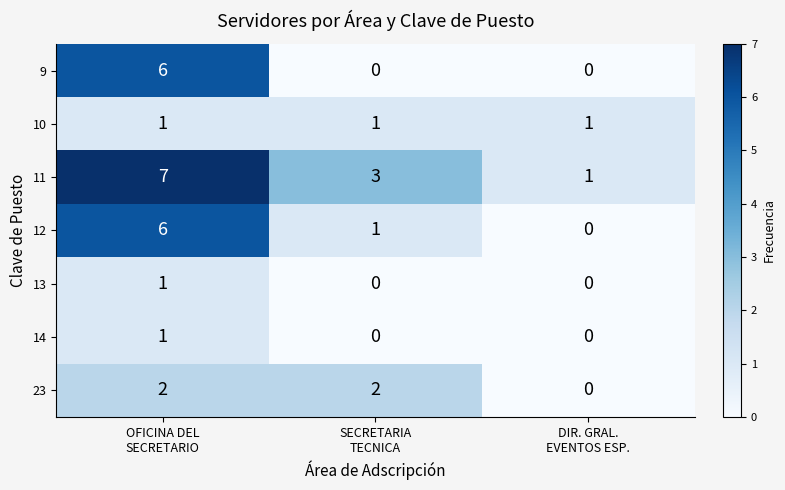

What is the maximum value for 12?

6